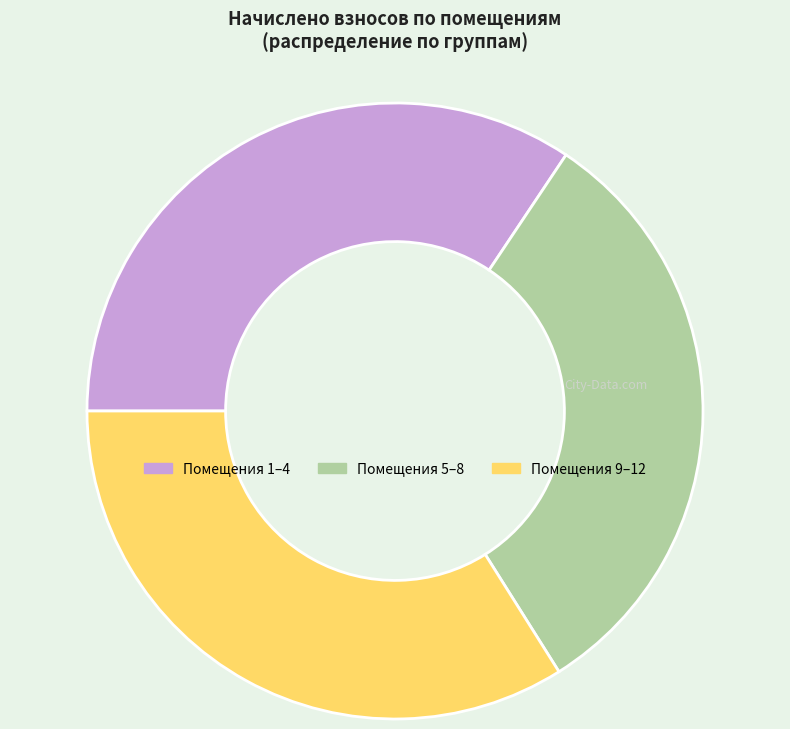

Do Помещения 9–12 and Помещения 1–4 together represent more than half of the pie?

Yes